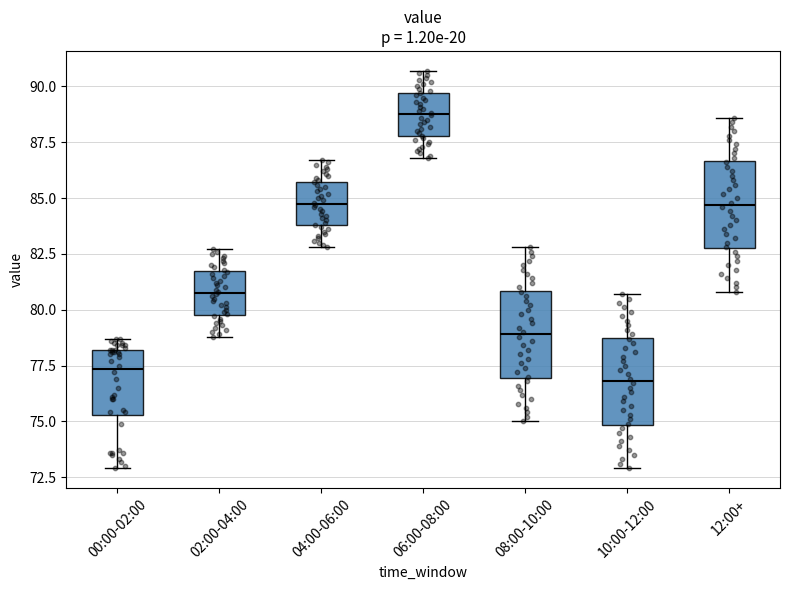

Which box's median line is the lowest?

10:00-12:00